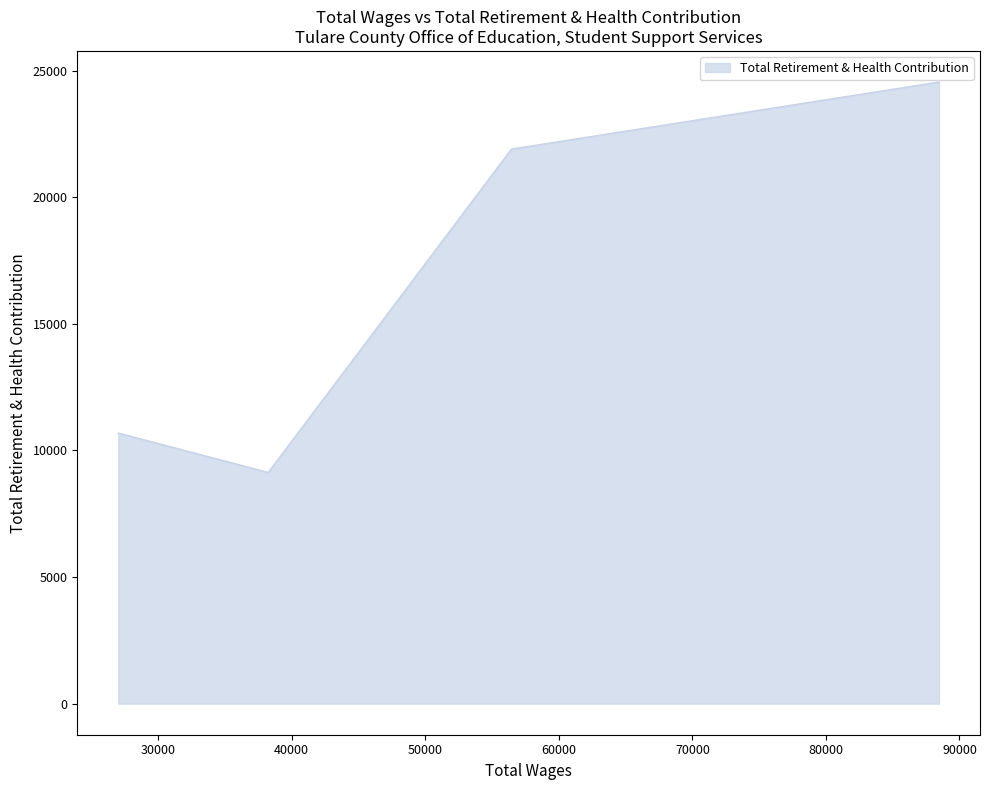

Which category has the highest value across all series?

88463.0